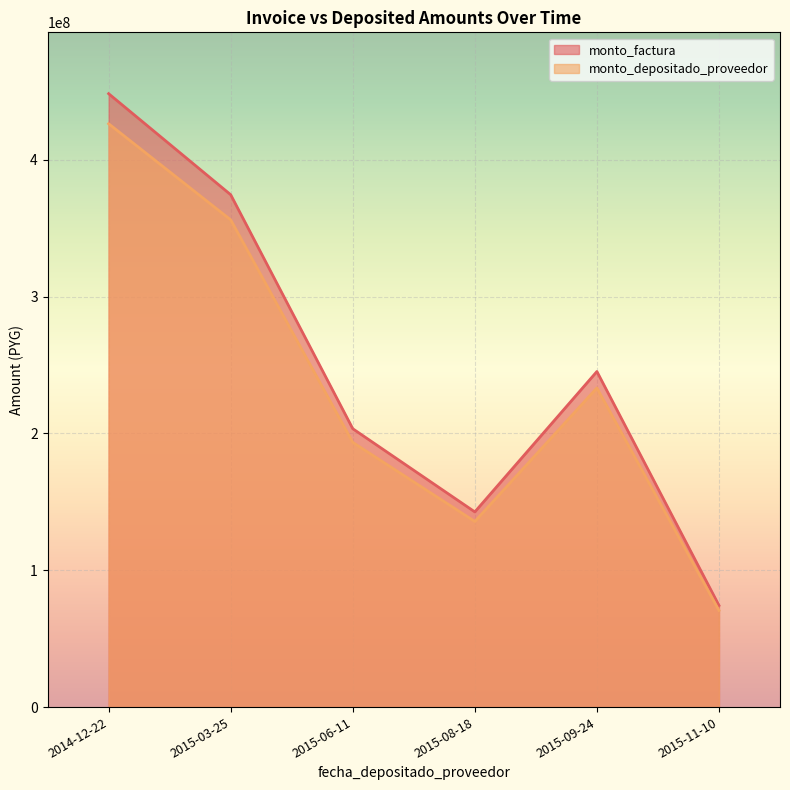

What is the maximum value for monto_factura?

448199987